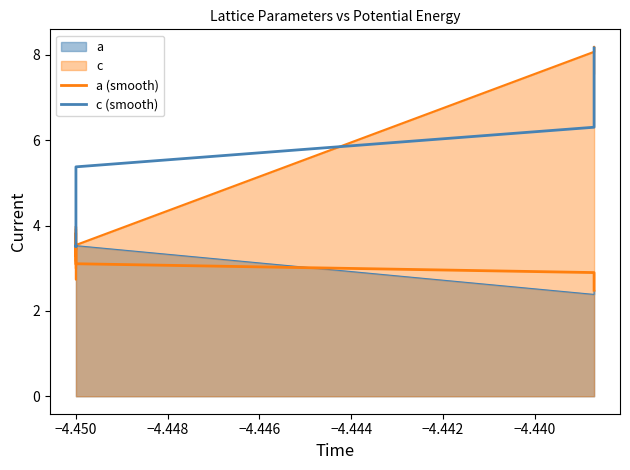

True or false: a (smooth) and c (smooth) cross at least once.

False